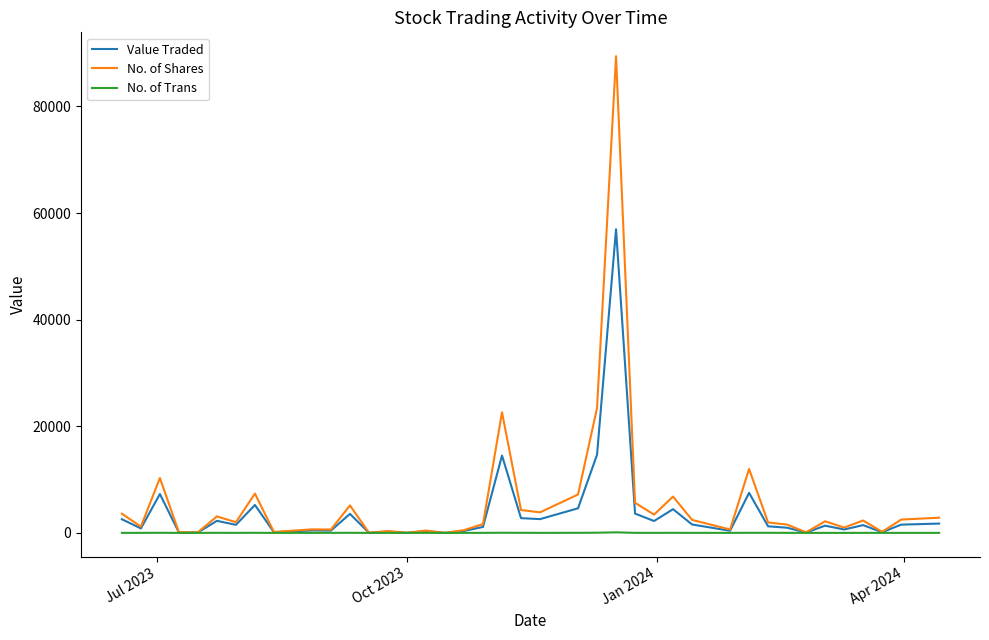

At how many categories does at least one series exceed 27471?

1